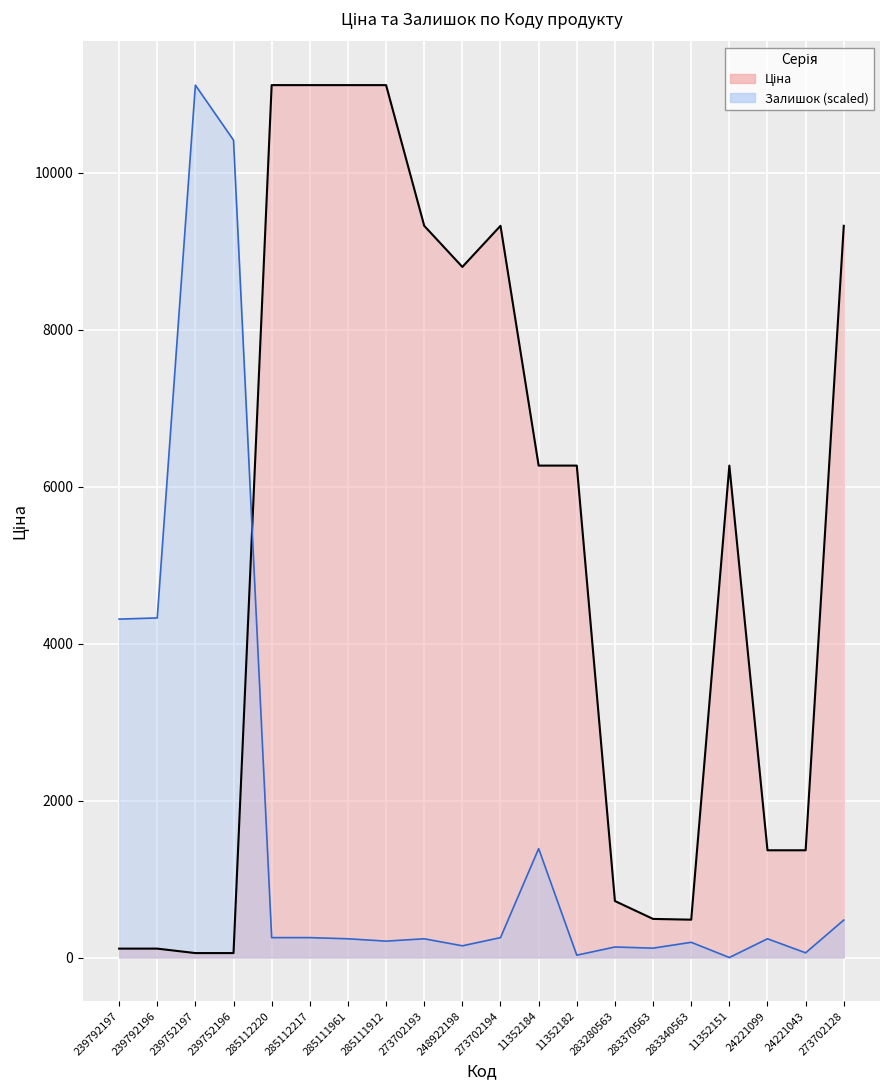

Reading left to right, what are all the values shown in this chart?

Ціна: 239792197=113.3	239792196=113.3	239752197=56.7	239752196=56.7	285112220=11113.6	285112217=11113.6	285111961=11113.6	285111912=11113.6	273702193=9321.4	248922198=8797.6	273702194=9321.4	11352184=6266.7	11352182=6266.7	283280563=719.6	283370563=491.7	283340563=482.1	11352151=6266.7	24221099=1366.3	24221043=1366.3	273702128=9321.4
Залишок: 239792197=4311.2	239792196=4326.1	239752197=11113.6	239752196=10412.5	285112220=253.6	285112217=253.6	285111961=238.7	285111912=208.8	273702193=238.7	248922198=149.2	273702194=253.6	11352184=1387.3	11352182=29.8	283280563=134.3	283370563=119.3	283340563=193.9	11352151=0.0	24221099=238.7	24221043=59.7	273702128=477.4